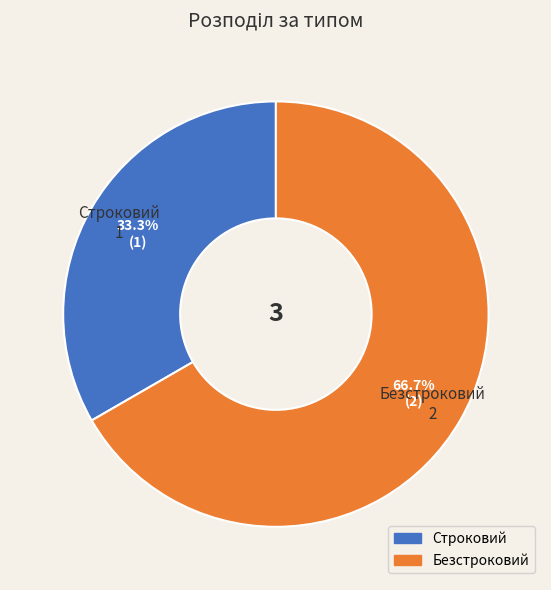

Which has a higher value, Строковий or Безстроковий?

Безстроковий